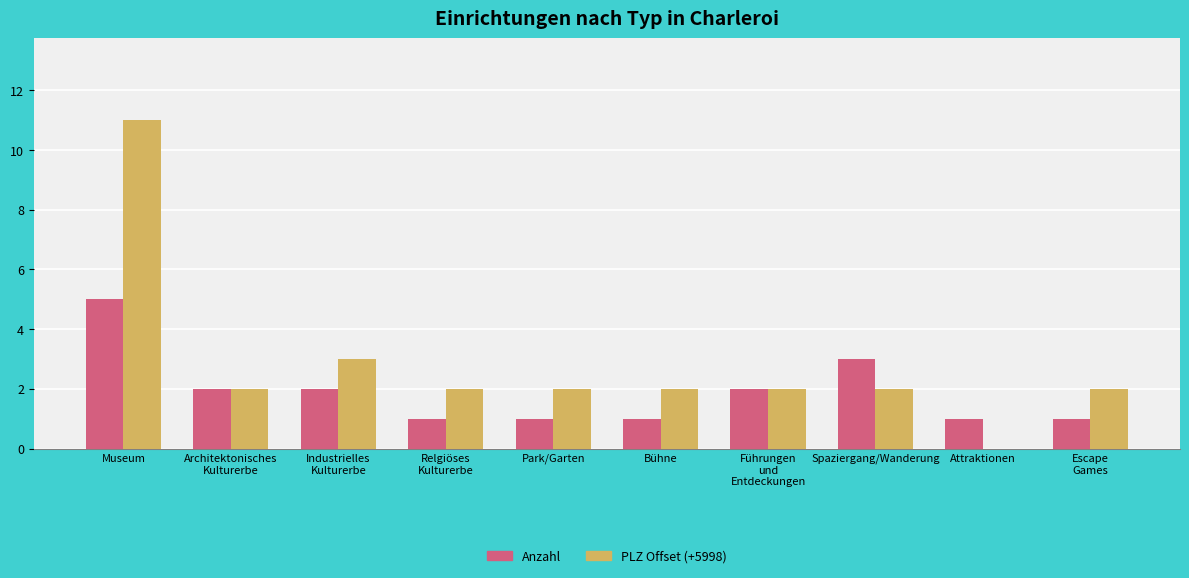

The Anzahl series shows 1 at Park/Garten. True or false?

True